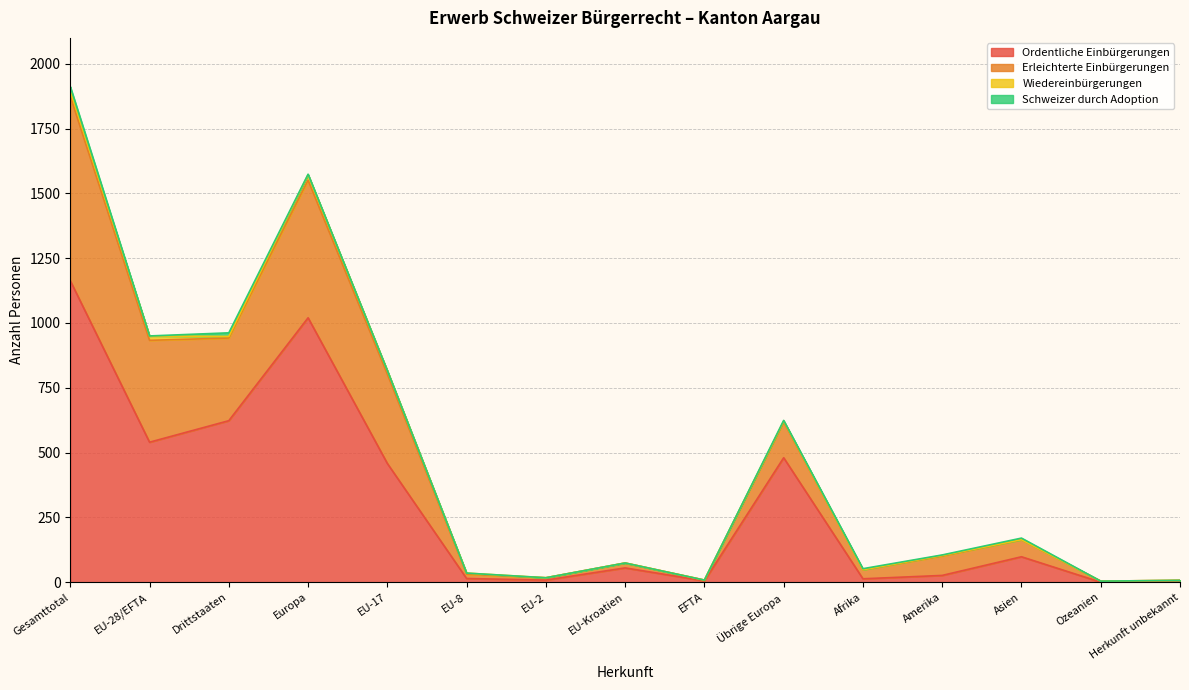

True or false: Total Einbürgerungen has a value of 75 at Afrika.

False